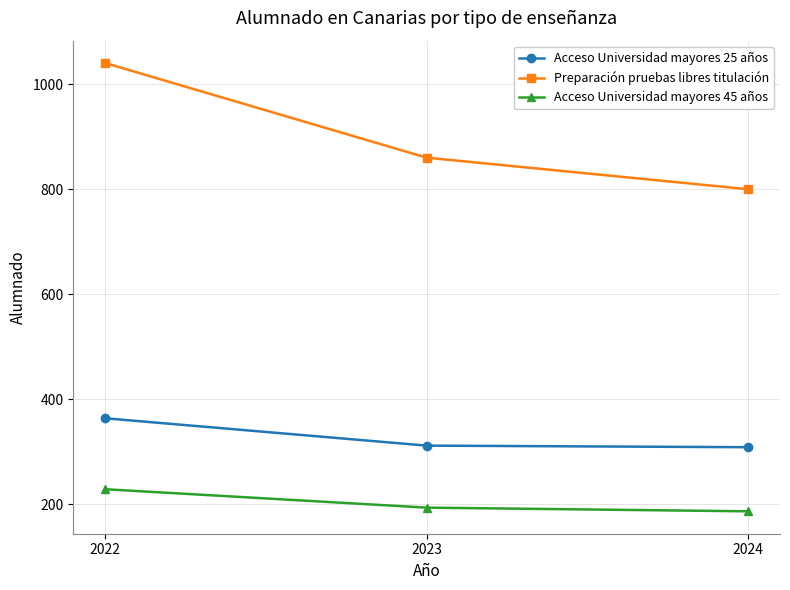

Which series changed the most between 2022 and 2024?

Preparación pruebas libres titulación